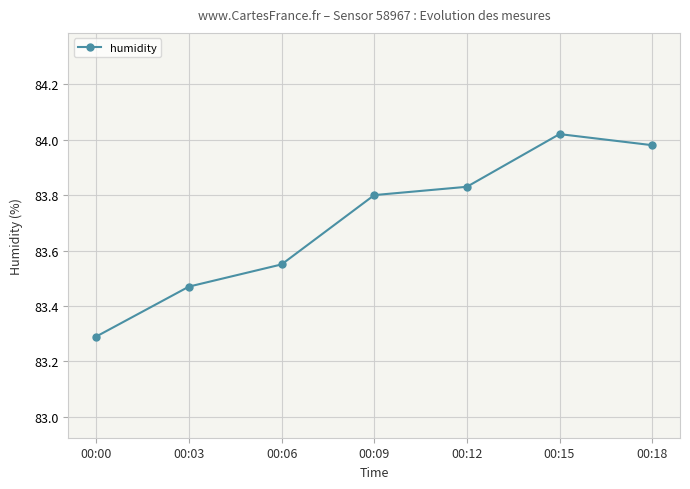

What is the smallest value displayed?

83.3